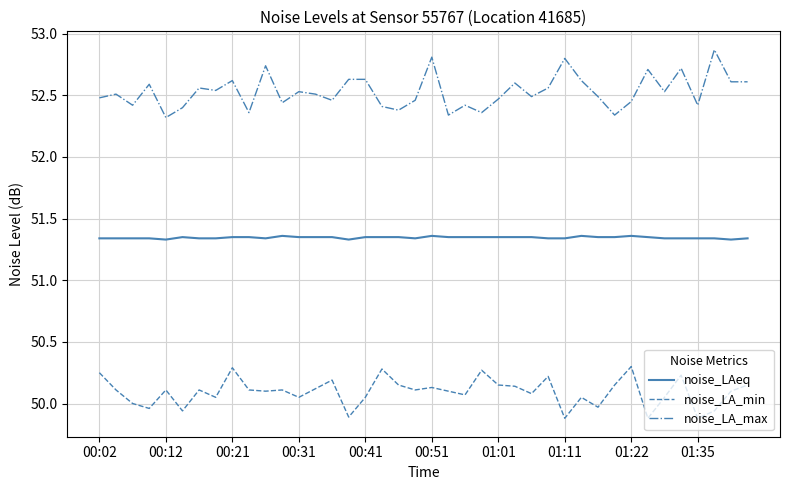

True or false: noise_LAeq and noise_LA_max cross at least once.

False